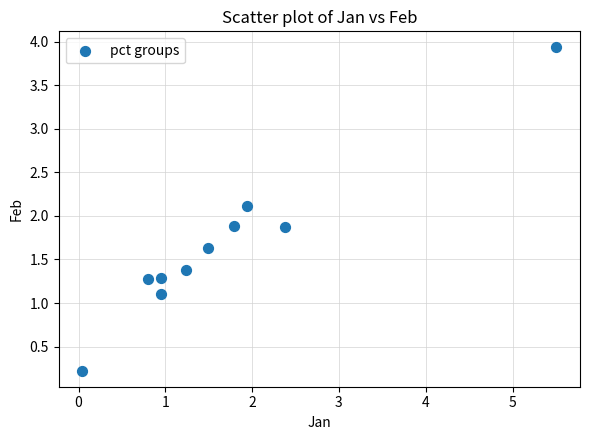

What is the range of Y values (max minus min)?

3.7